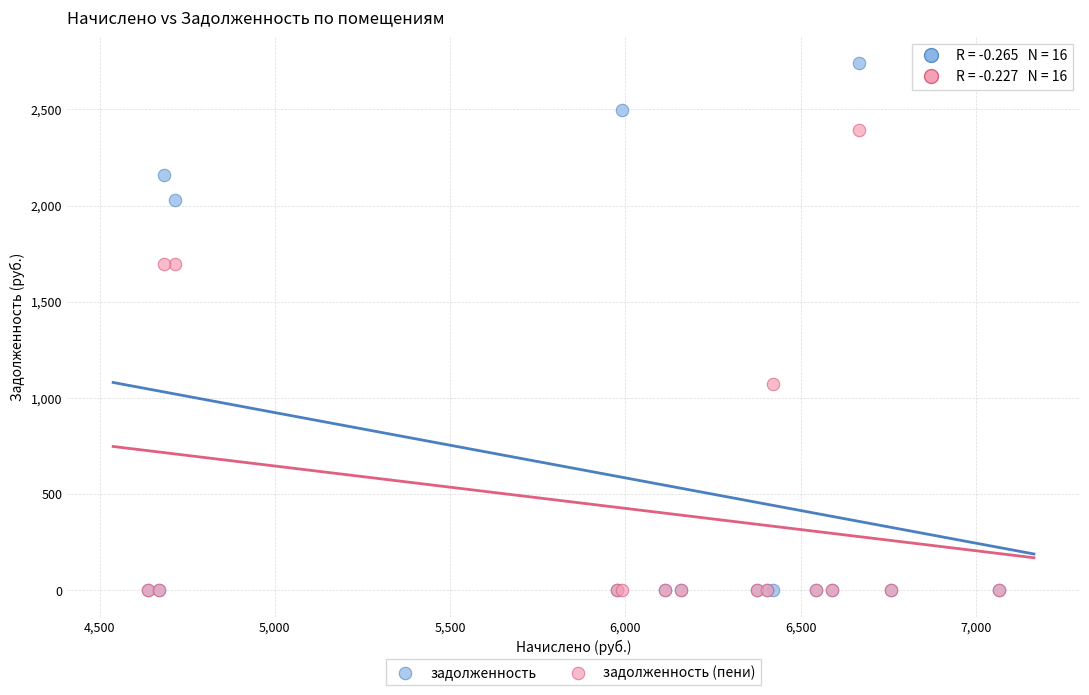

In the задолженность (пени) series, what Y value is closest to 1195?

1070.1